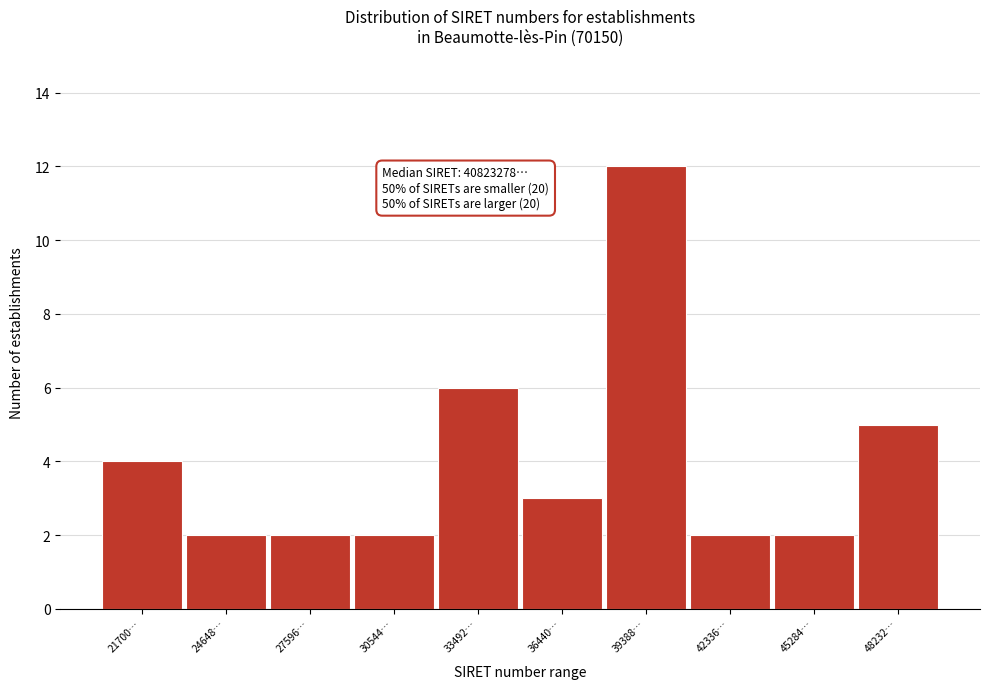

Reading left to right, extract all data points from this chart.

4	2	2	2	6	3	12	2	2	5